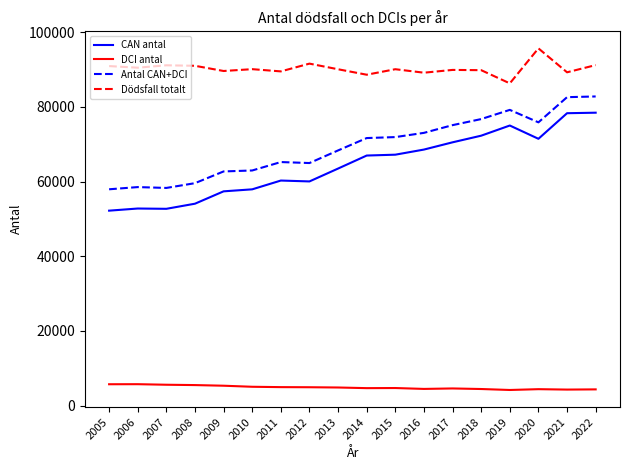

True or false: CAN antal and Antal CAN+DCI intersect in this chart.

False